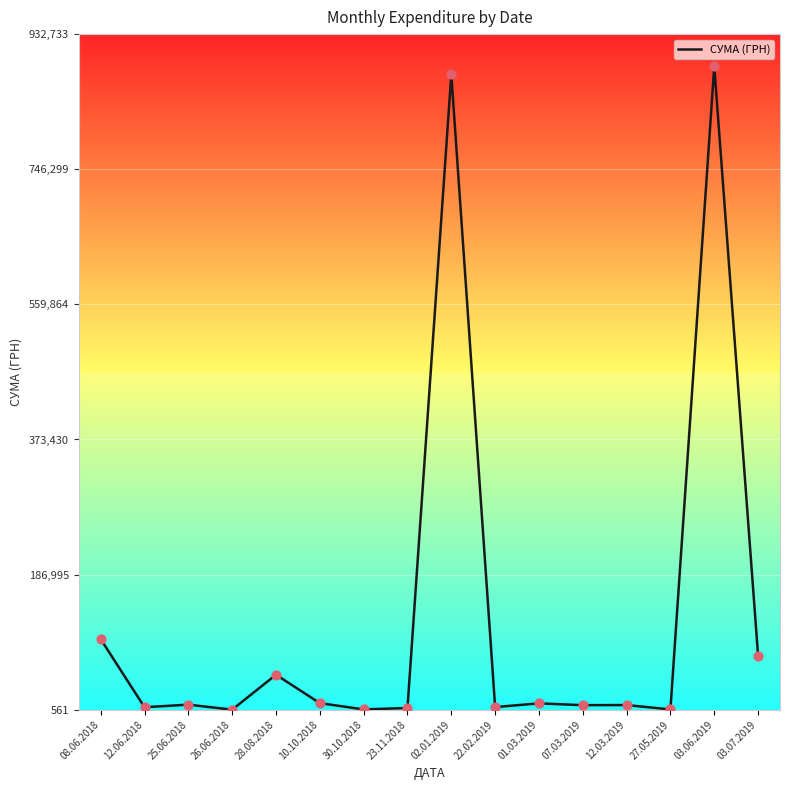

What is the change in value from 12.06.2018 to 25.06.2018?

+3592.0